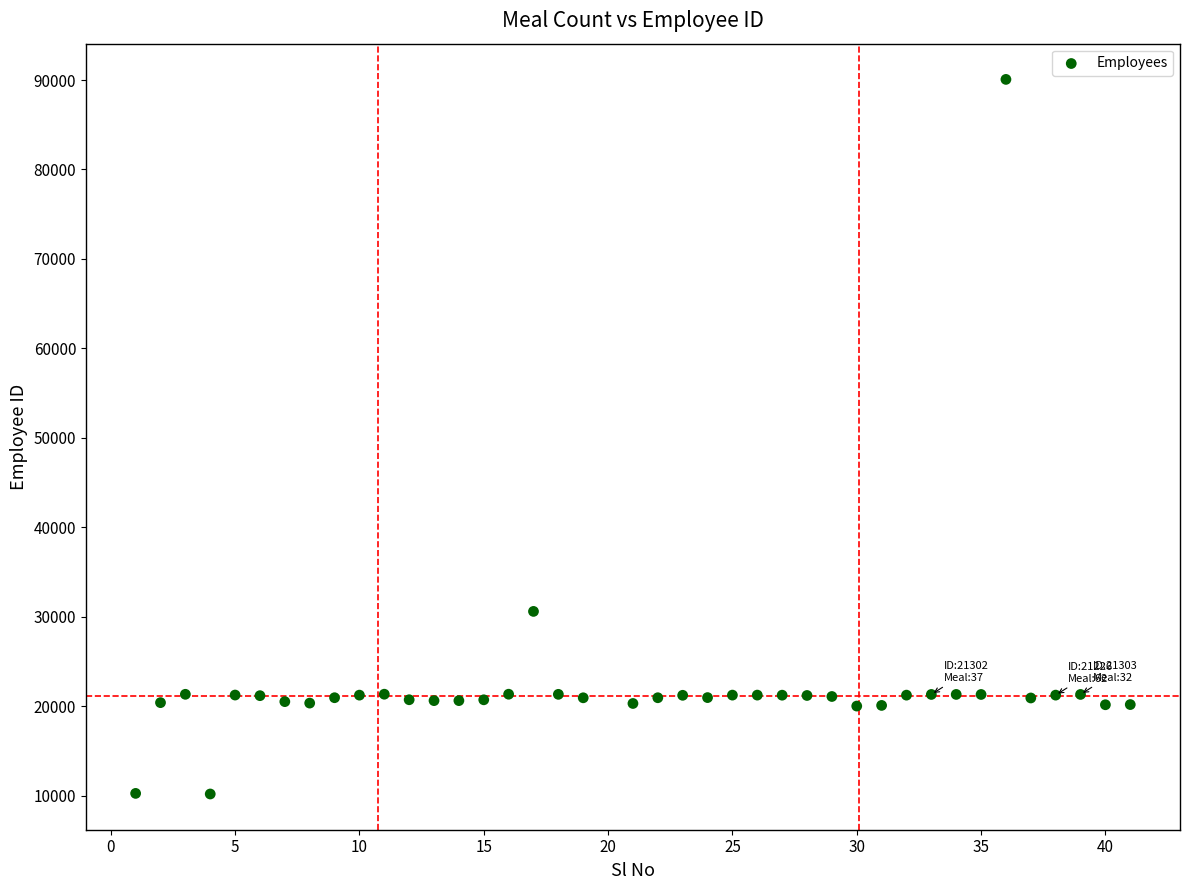

What is the range of X values (max minus min)?

40